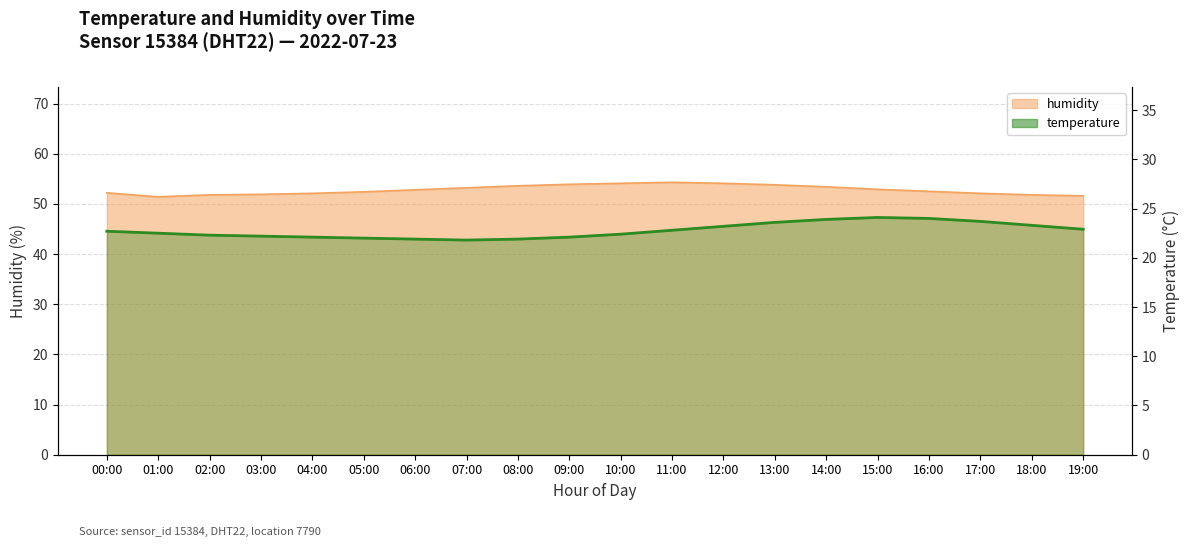

What is the difference between the humidity values at 09:00 and 12:00?

0.2